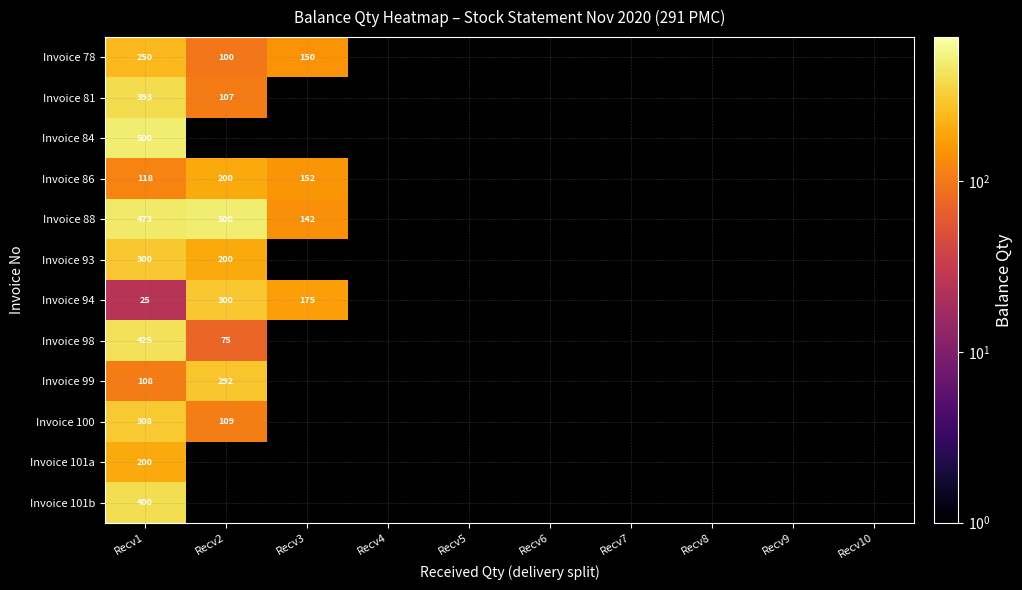

The Invoice 94 series shows 300 at Recv2. True or false?

True